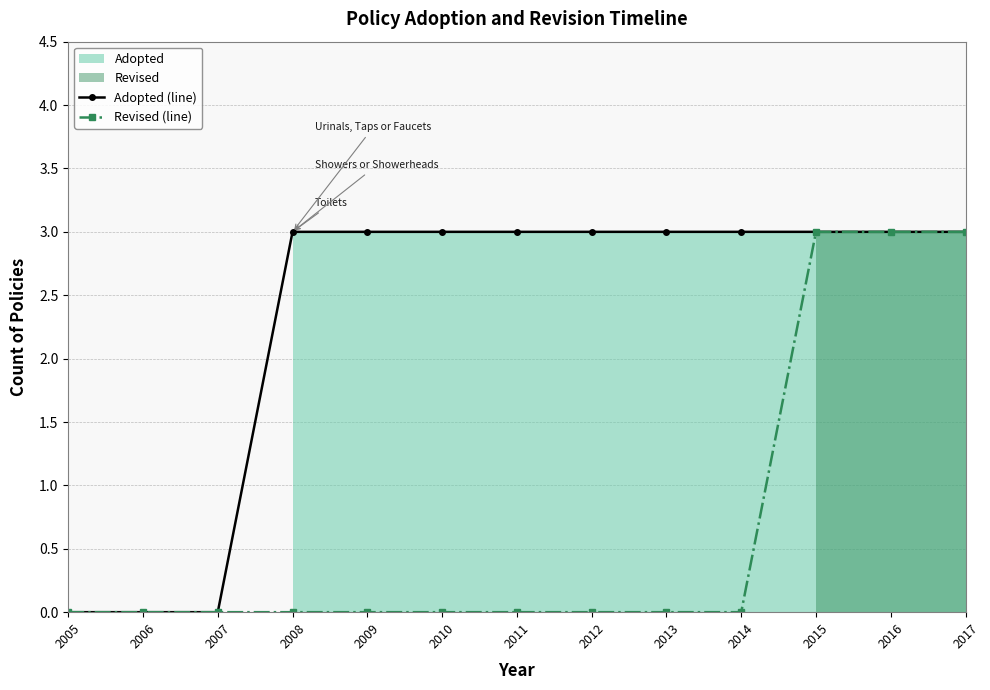

Which has a higher value, 2007 or 2014?

2014